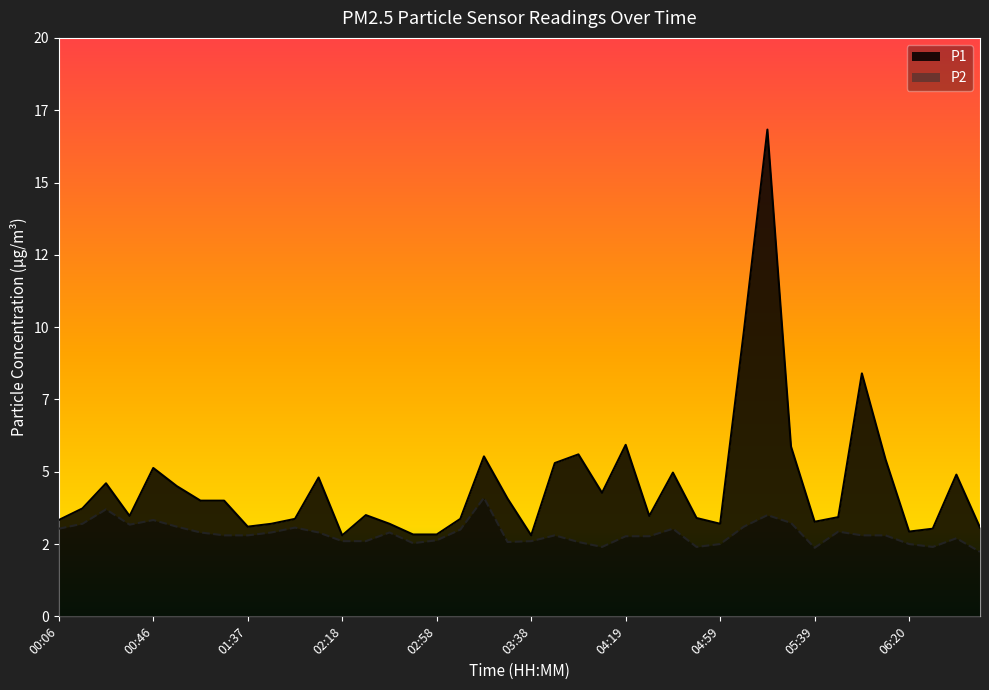

Where is the first local minimum for P1?

00:36